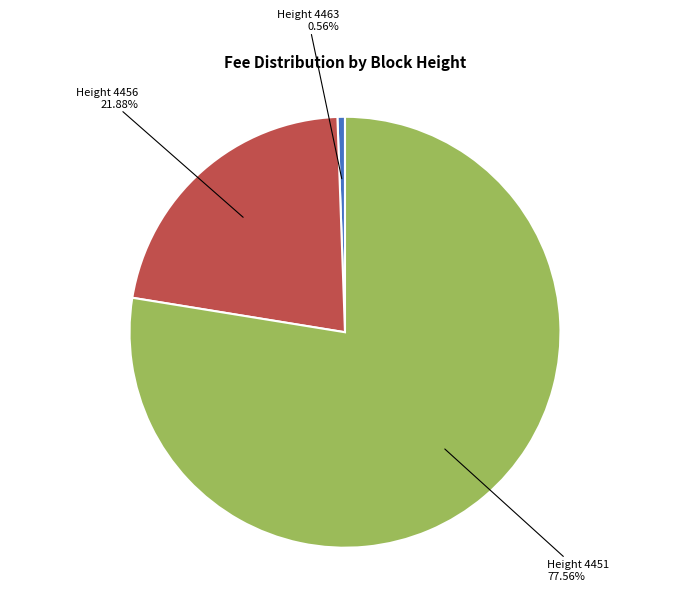

Is there any slice that represents more than half of the pie?

Yes